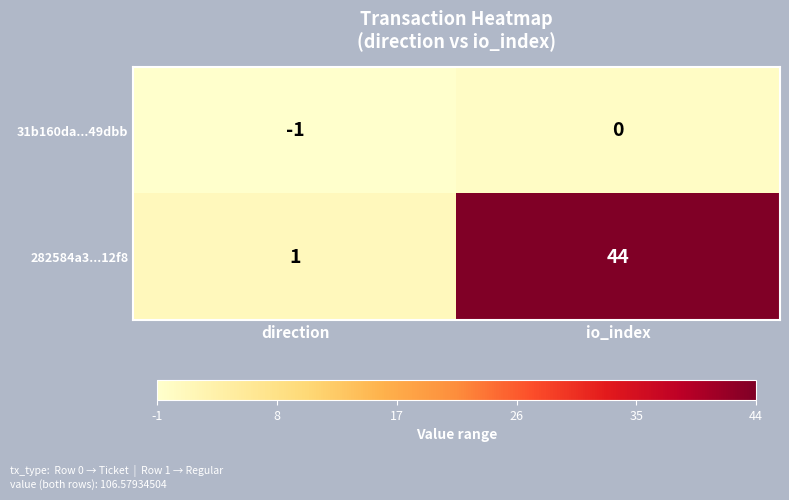

Which series changed the most between direction and io_index?

282584a3...12f8